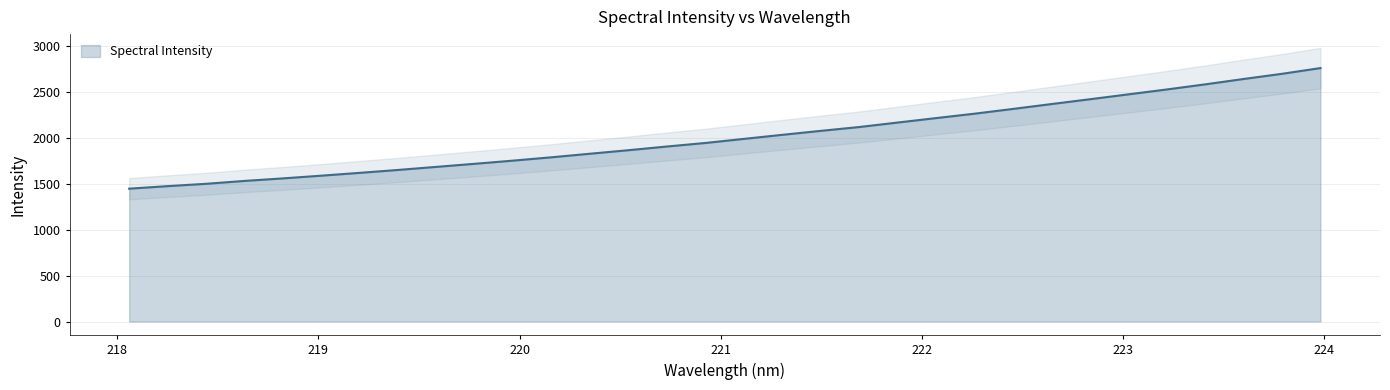

How many values exceed 1986?

16